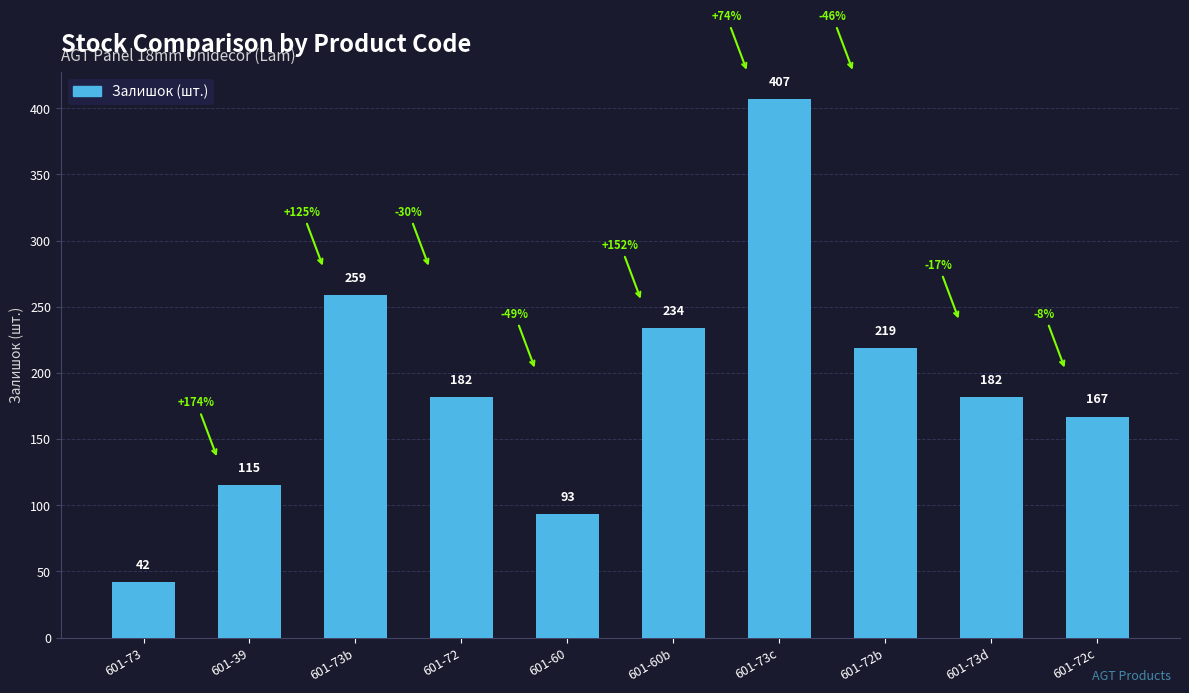

What is the maximum value shown in the chart?

407